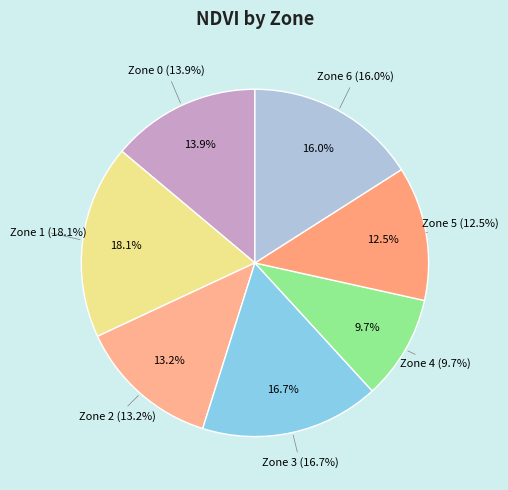

Is Zone 1 the majority of the pie?

No